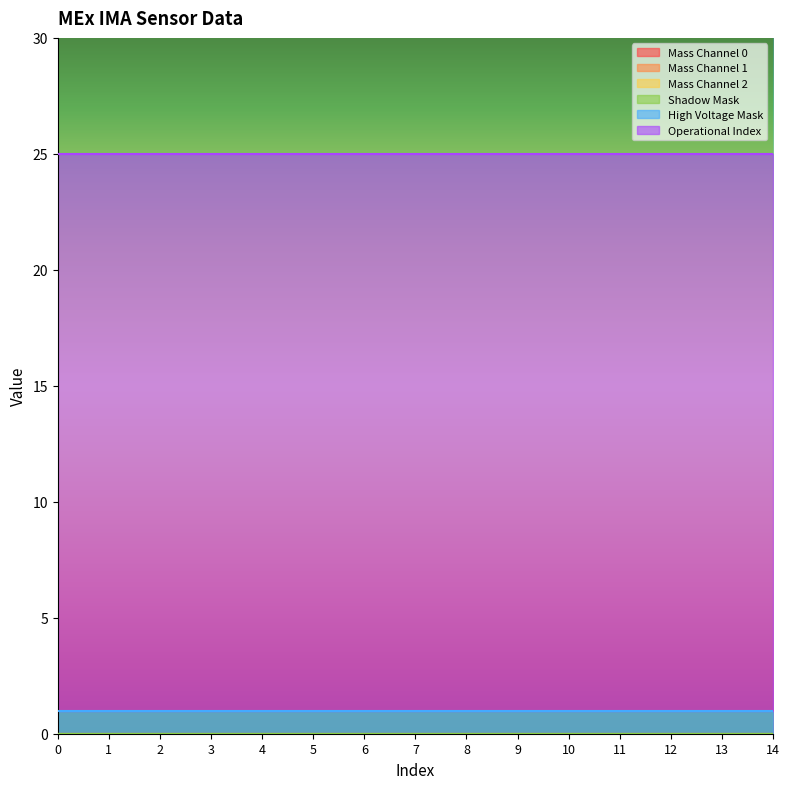

Reading right to left, transcribe all the data shown in this chart.

Mass Channel 0: 14=0	13=0	12=0	11=0	10=0	9=0	8=0	7=0	6=0	5=0	4=0	3=0	2=0	1=0	0=0
Mass Channel 1: 14=0	13=0	12=0	11=0	10=0	9=0	8=0	7=0	6=0	5=0	4=0	3=0	2=0	1=0	0=0
Mass Channel 2: 14=0	13=0	12=0	11=0	10=0	9=0	8=0	7=0	6=0	5=0	4=0	3=0	2=0	1=0	0=0
Shadow Mask: 14=0	13=0	12=0	11=0	10=0	9=0	8=0	7=0	6=0	5=0	4=0	3=0	2=0	1=0	0=0
High Voltage Mask: 14=1	13=1	12=1	11=1	10=1	9=1	8=1	7=1	6=1	5=1	4=1	3=1	2=1	1=1	0=1
Operational Index: 14=24	13=24	12=24	11=24	10=24	9=24	8=24	7=24	6=24	5=24	4=24	3=24	2=24	1=24	0=24